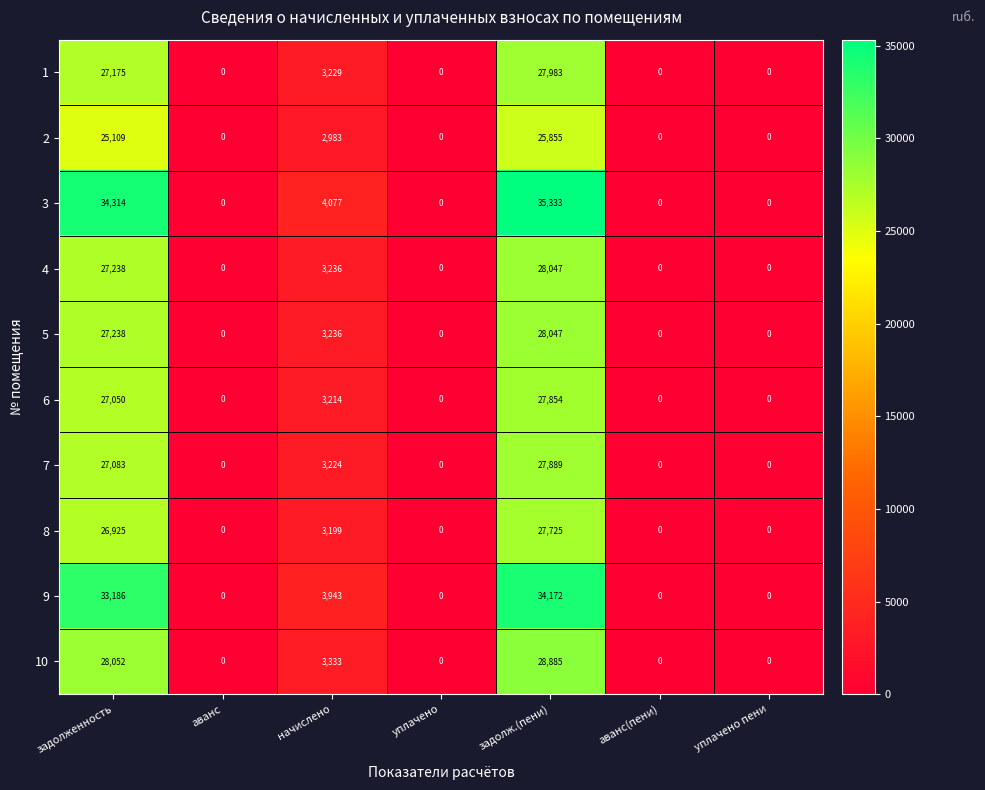

Which category has the highest value in the 7 series?

задолж.(пени)